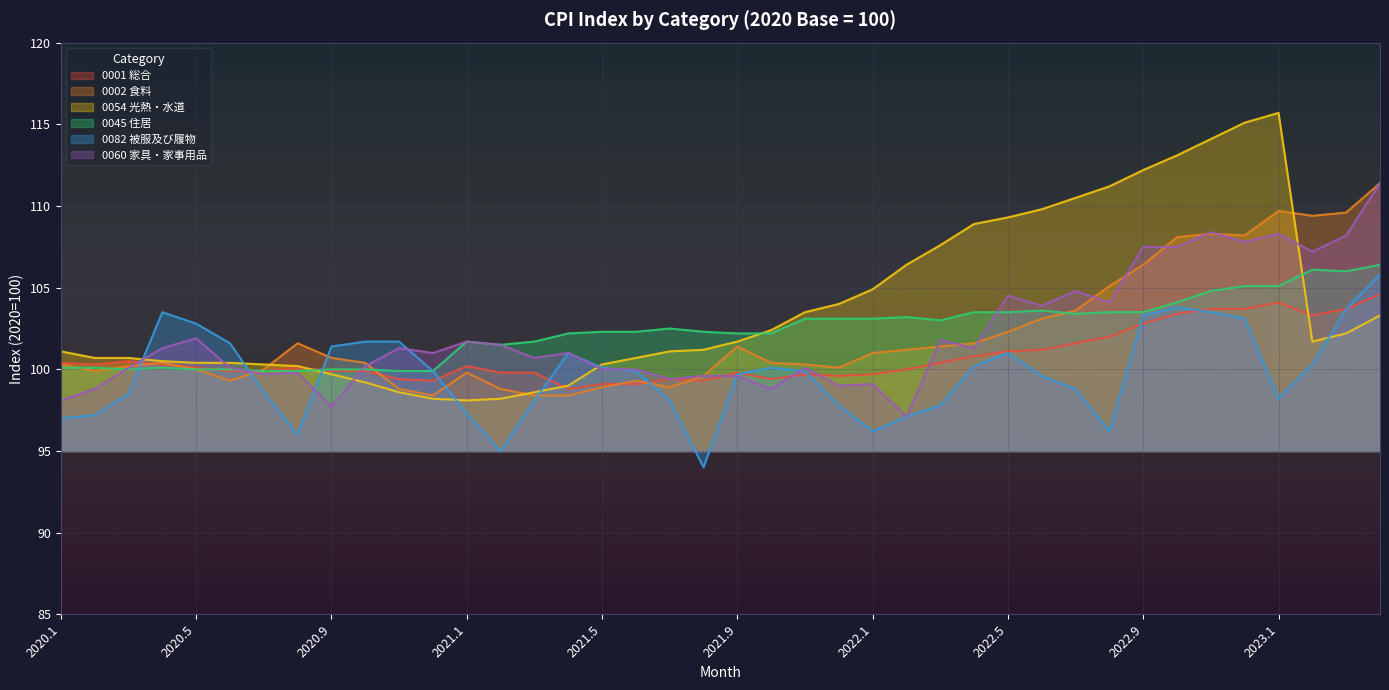

Reading right to left, transcribe all the data shown in this chart.

0001 総合: 2023.4=104.6	2023.3=103.7	2023.2=103.3	2023.1=104.1	2022.12=103.7	2022.11=103.7	2022.10=103.4	2022.9=102.8	2022.8=102.0	2022.7=101.6	2022.6=101.2	2022.5=101.1	2022.4=100.8	2022.3=100.4	2022.2=100.0	2022.1=99.7	2021.12=99.6	2021.11=99.7	2021.10=99.4	2021.9=99.8	2021.8=99.3	2021.7=99.4	2021.6=99.1	2021.5=99.1	2021.4=98.8	2021.3=99.8	2021.2=99.8	2021.1=100.2	2020.12=99.3	2020.11=99.4	2020.10=99.9	2020.9=99.9	2020.8=100.1	2020.7=99.9	2020.6=99.9	2020.5=100.1	2020.4=100.3	2020.3=100.5	2020.2=100.3	2020.1=100.4
0002 食料: 2023.4=111.4	2023.3=109.6	2023.2=109.4	2023.1=109.7	2022.12=108.2	2022.11=108.3	2022.10=108.1	2022.9=106.4	2022.8=105.1	2022.7=103.6	2022.6=103.1	2022.5=102.3	2022.4=101.6	2022.3=101.4	2022.2=101.2	2022.1=101.0	2021.12=100.1	2021.11=100.3	2021.10=100.4	2021.9=101.4	2021.8=99.6	2021.7=98.9	2021.6=99.3	2021.5=98.9	2021.4=98.4	2021.3=98.4	2021.2=98.8	2021.1=99.8	2020.12=98.4	2020.11=98.8	2020.10=100.4	2020.9=100.7	2020.8=101.6	2020.7=100.0	2020.6=99.3	2020.5=100.0	2020.4=100.4	2020.3=100.2	2020.2=99.9	2020.1=100.3
0054 光熱・水道: 2023.4=103.3	2023.3=102.2	2023.2=101.7	2023.1=115.7	2022.12=115.1	2022.11=114.1	2022.10=113.1	2022.9=112.2	2022.8=111.2	2022.7=110.5	2022.6=109.8	2022.5=109.3	2022.4=108.9	2022.3=107.6	2022.2=106.4	2022.1=104.9	2021.12=104.0	2021.11=103.5	2021.10=102.4	2021.9=101.7	2021.8=101.2	2021.7=101.1	2021.6=100.7	2021.5=100.3	2021.4=99.0	2021.3=98.6	2021.2=98.2	2021.1=98.1	2020.12=98.2	2020.11=98.6	2020.10=99.2	2020.9=99.7	2020.8=100.2	2020.7=100.3	2020.6=100.4	2020.5=100.4	2020.4=100.5	2020.3=100.7	2020.2=100.7	2020.1=101.1
0045 住居: 2023.4=106.4	2023.3=106.0	2023.2=106.1	2023.1=105.1	2022.12=105.1	2022.11=104.8	2022.10=104.1	2022.9=103.5	2022.8=103.5	2022.7=103.4	2022.6=103.6	2022.5=103.5	2022.4=103.5	2022.3=103.0	2022.2=103.2	2022.1=103.1	2021.12=103.1	2021.11=103.1	2021.10=102.2	2021.9=102.2	2021.8=102.3	2021.7=102.5	2021.6=102.3	2021.5=102.3	2021.4=102.2	2021.3=101.7	2021.2=101.5	2021.1=101.7	2020.12=99.9	2020.11=99.9	2020.10=100.0	2020.9=100.0	2020.8=99.9	2020.7=99.9	2020.6=100.0	2020.5=100.0	2020.4=100.1	2020.3=100.0	2020.2=100.1	2020.1=100.1
0082 被服及び履物: 2023.4=105.8	2023.3=103.7	2023.2=100.3	2023.1=98.2	2022.12=103.1	2022.11=103.5	2022.10=103.8	2022.9=103.3	2022.8=96.2	2022.7=98.8	2022.6=99.6	2022.5=101.0	2022.4=100.2	2022.3=97.8	2022.2=97.1	2022.1=96.2	2021.12=97.8	2021.11=99.9	2021.10=100.1	2021.9=99.7	2021.8=94.0	2021.7=98.1	2021.6=99.9	2021.5=100.1	2021.4=101.0	2021.3=98.1	2021.2=95.0	2021.1=97.3	2020.12=99.9	2020.11=101.7	2020.10=101.7	2020.9=101.4	2020.8=96.0	2020.7=98.6	2020.6=101.6	2020.5=102.8	2020.4=103.5	2020.3=98.5	2020.2=97.2	2020.1=97.0
0060 家具・家事用品: 2023.4=111.4	2023.3=108.2	2023.2=107.2	2023.1=108.3	2022.12=107.8	2022.11=108.4	2022.10=107.5	2022.9=107.5	2022.8=104.1	2022.7=104.8	2022.6=103.9	2022.5=104.5	2022.4=101.3	2022.3=101.8	2022.2=97.1	2022.1=99.1	2021.12=99.0	2021.11=100.1	2021.10=98.8	2021.9=99.6	2021.8=99.6	2021.7=99.4	2021.6=100.0	2021.5=100.0	2021.4=101.0	2021.3=100.7	2021.2=101.5	2021.1=101.7	2020.12=101.0	2020.11=101.3	2020.10=100.2	2020.9=97.7	2020.8=99.8	2020.7=99.7	2020.6=100.1	2020.5=101.9	2020.4=101.3	2020.3=100.1	2020.2=98.8	2020.1=98.1